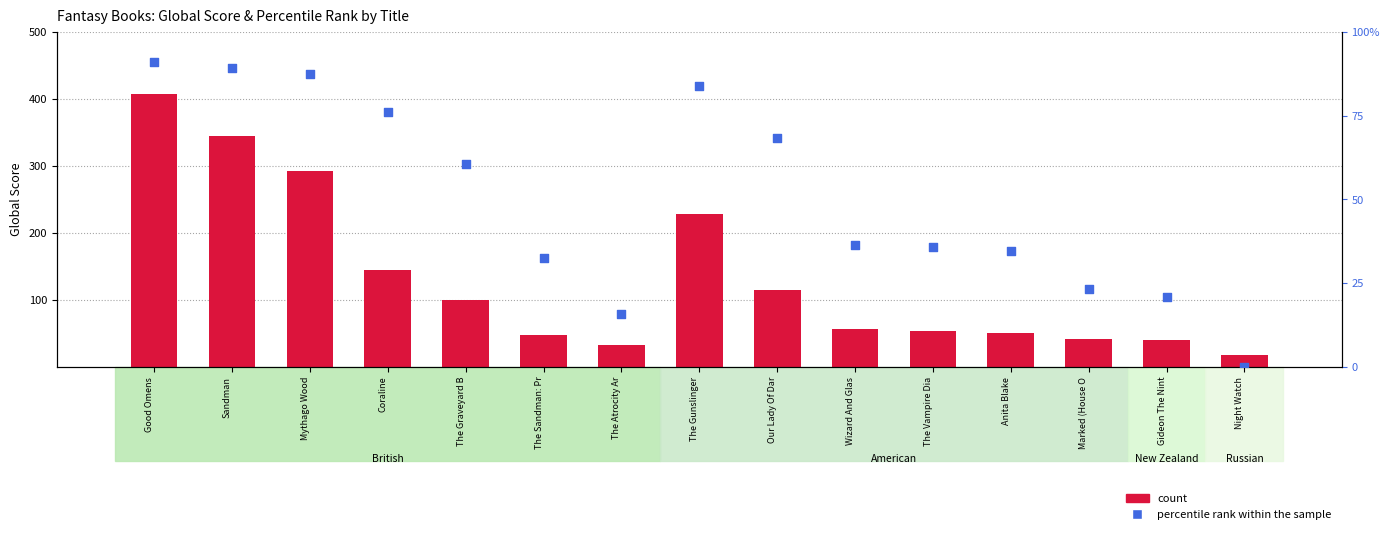

Which series has the largest Y range (max minus min)?

count